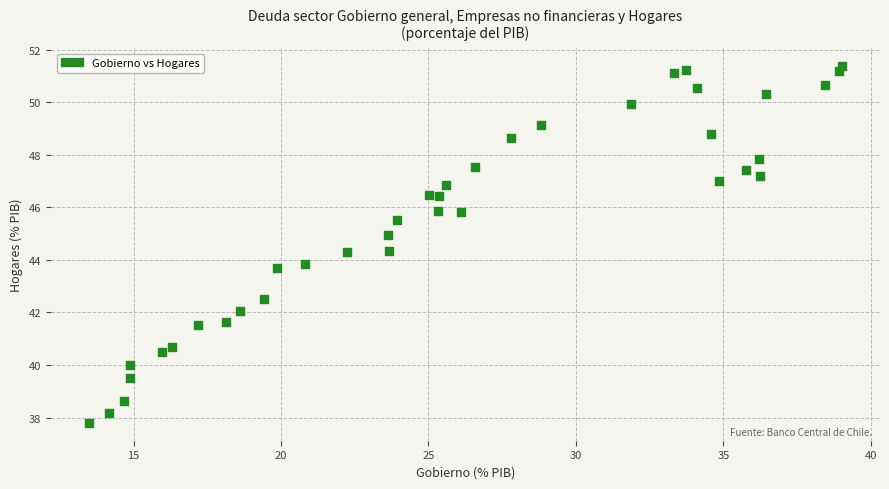

What is the range of X values (max minus min)?

25.6